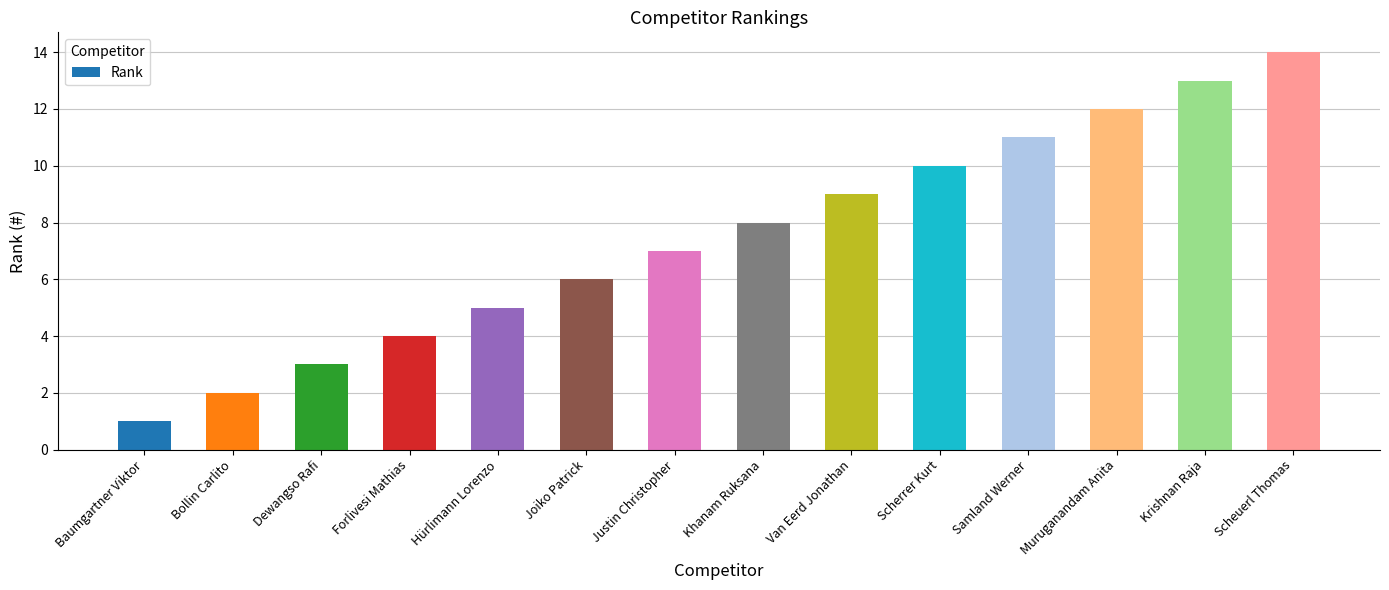

What is the greatest value displayed?

14